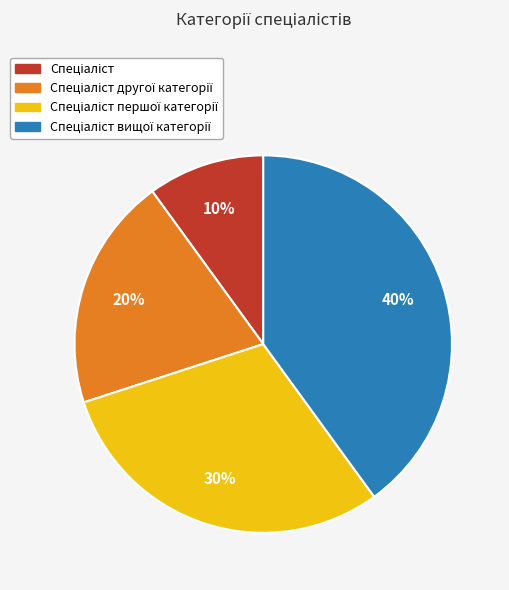

Is there any slice that represents more than half of the pie?

No